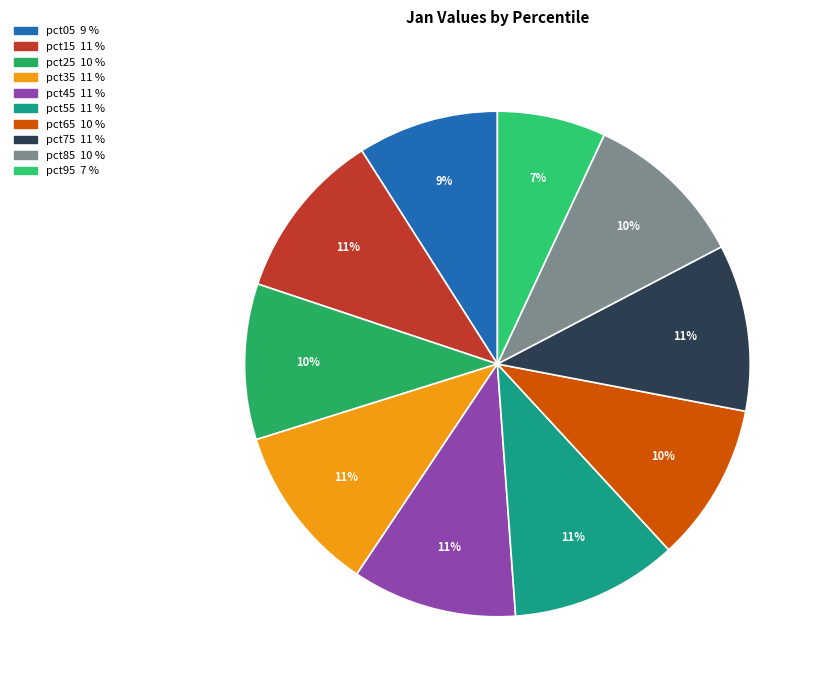

How many segments does this pie chart have?

10